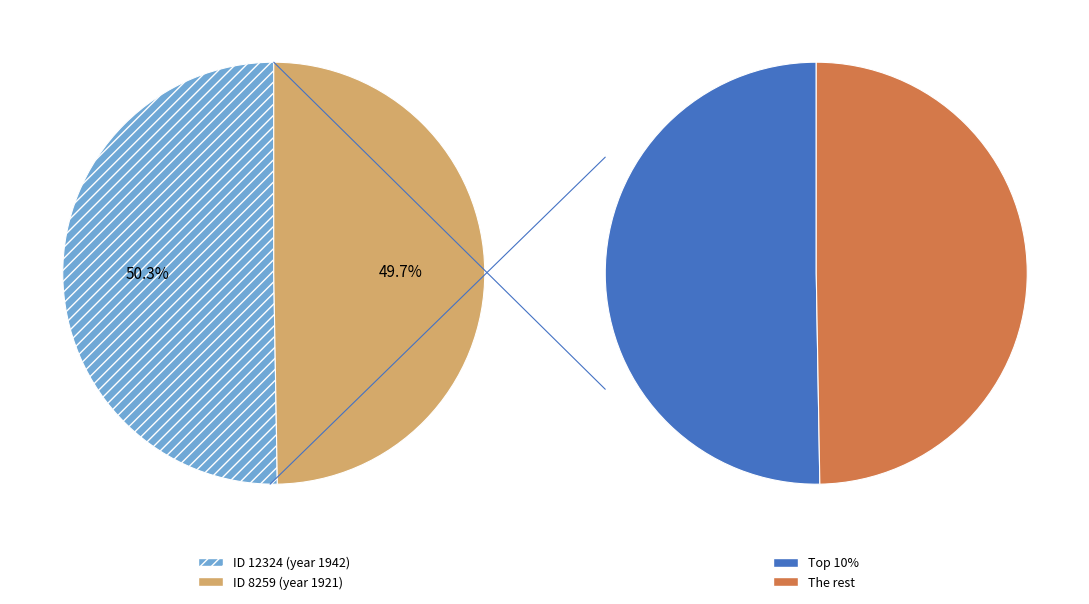

The 12324 slice represents 37% of the pie. True or false?

False